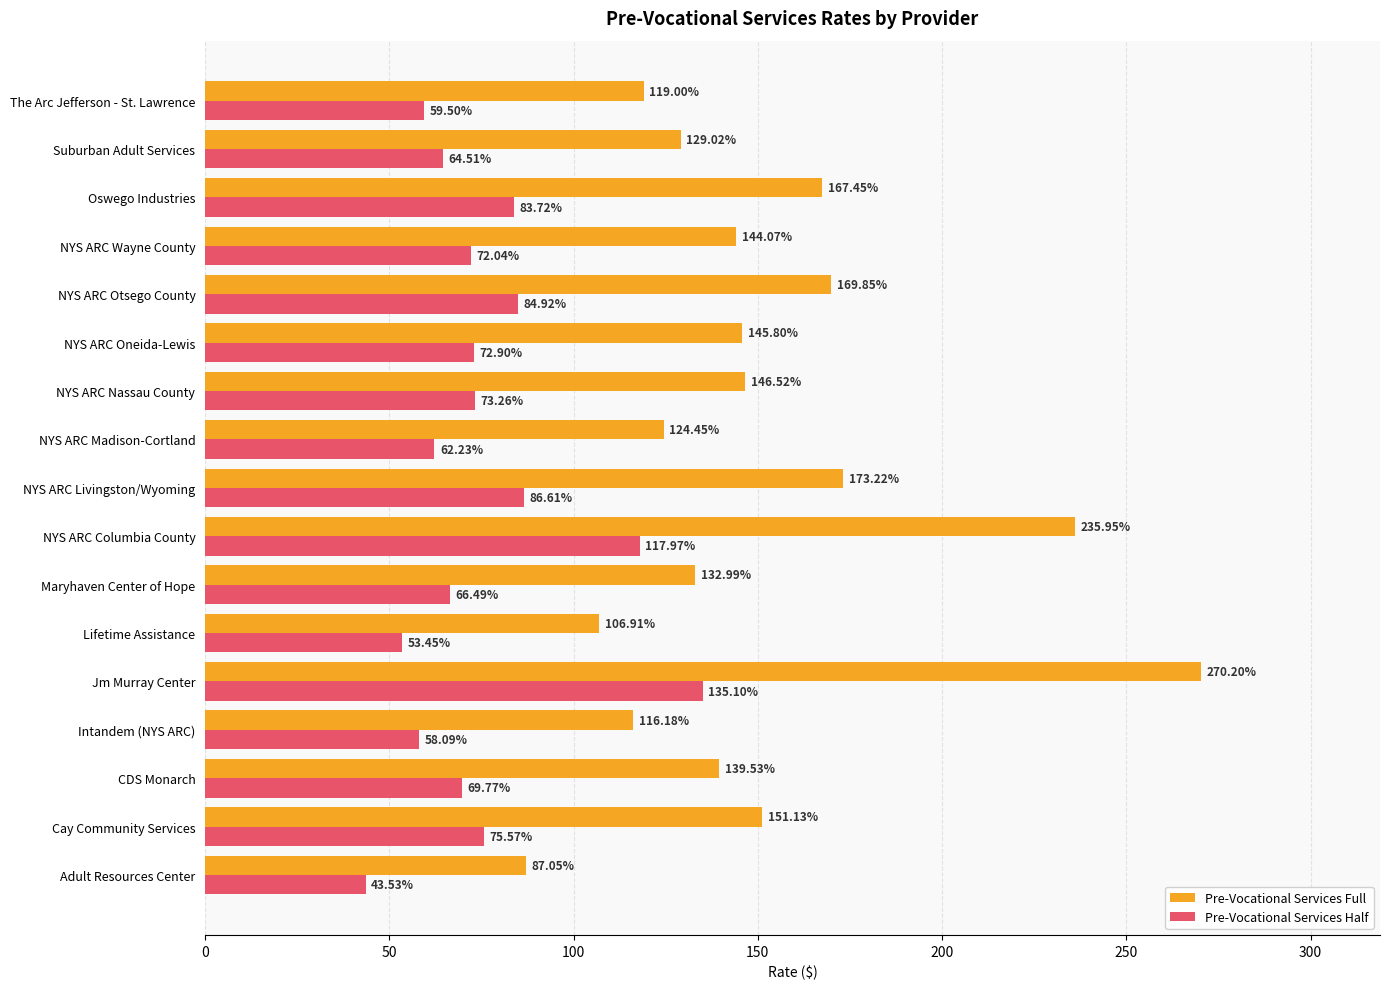

List the labels in order of Pre-Vocational Services Full value, largest first.

Jm Murray Center, NYS ARC Columbia County, NYS ARC Livingston/Wyoming, NYS ARC Otsego County, Oswego Industries, Cay Community Services, NYS ARC Nassau County, NYS ARC Oneida-Lewis, NYS ARC Wayne County, CDS Monarch, Maryhaven Center of Hope, Suburban Adult Services, NYS ARC Madison-Cortland, The Arc Jefferson - St. Lawrence, Intandem (NYS ARC), Lifetime Assistance, Adult Resources Center